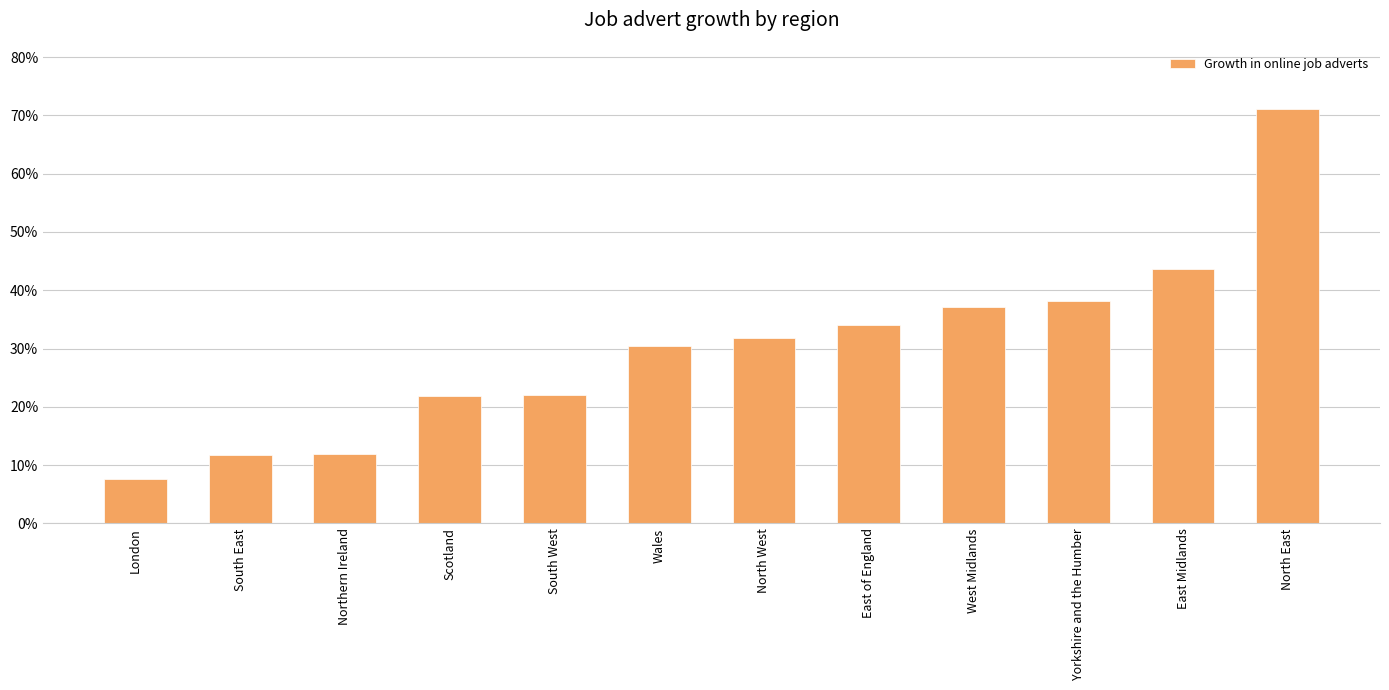

The chart shows a value of 0.4 at Yorkshire and the Humber. True or false?

True